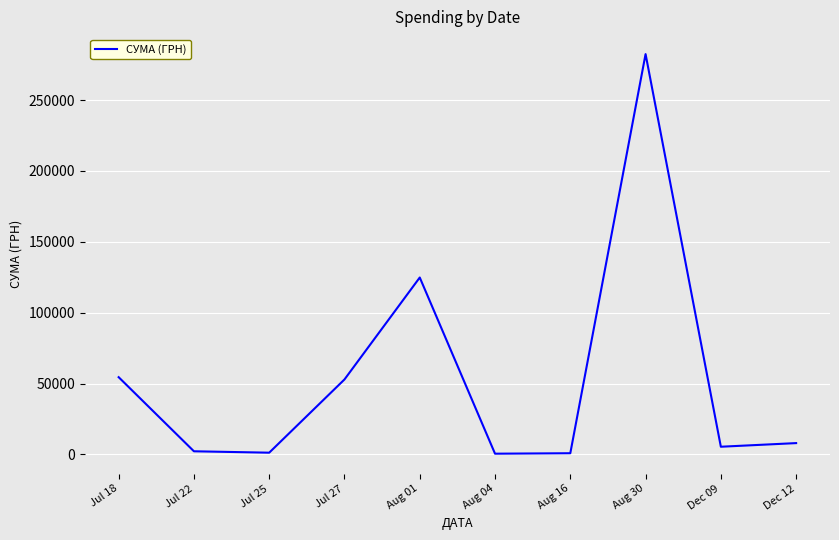

What is the difference between the maximum and minimum values?

282004.7